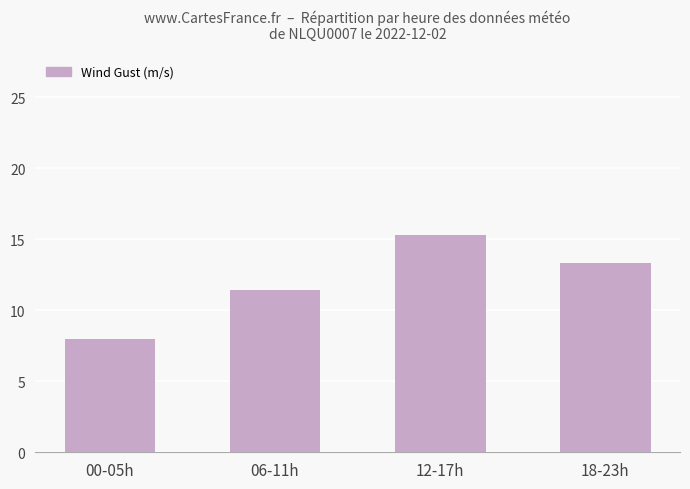

What is the change in value from 00-05h to 18-23h?

+5.3